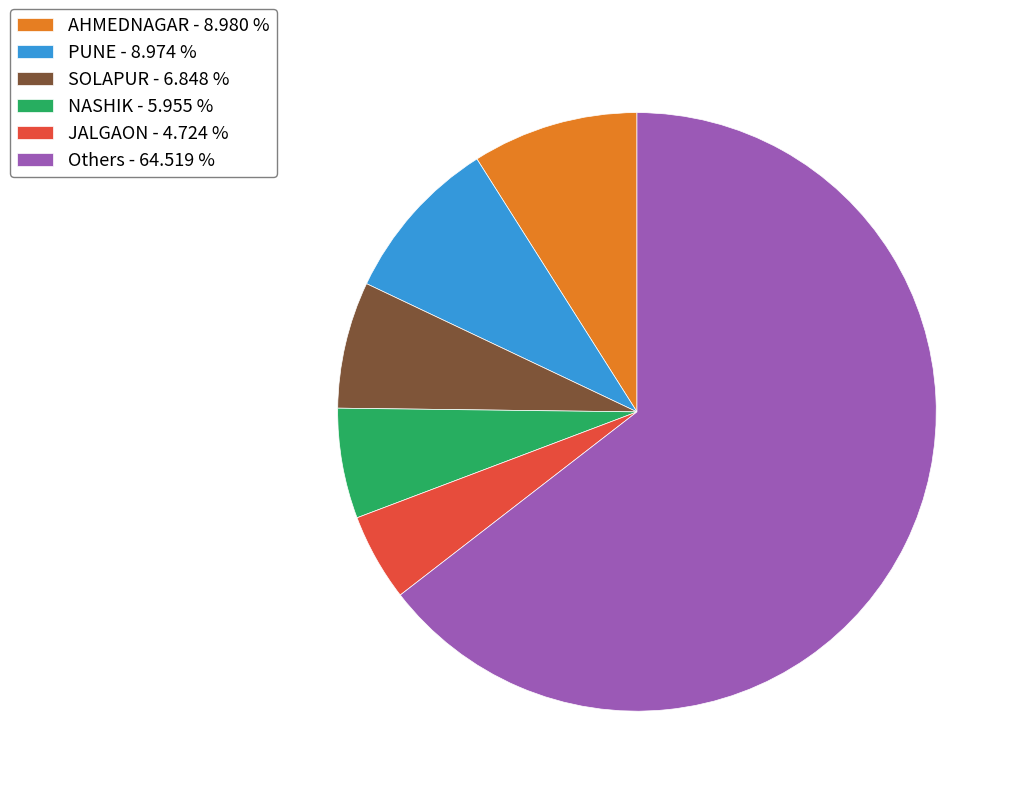

How many segments does this pie chart have?

6